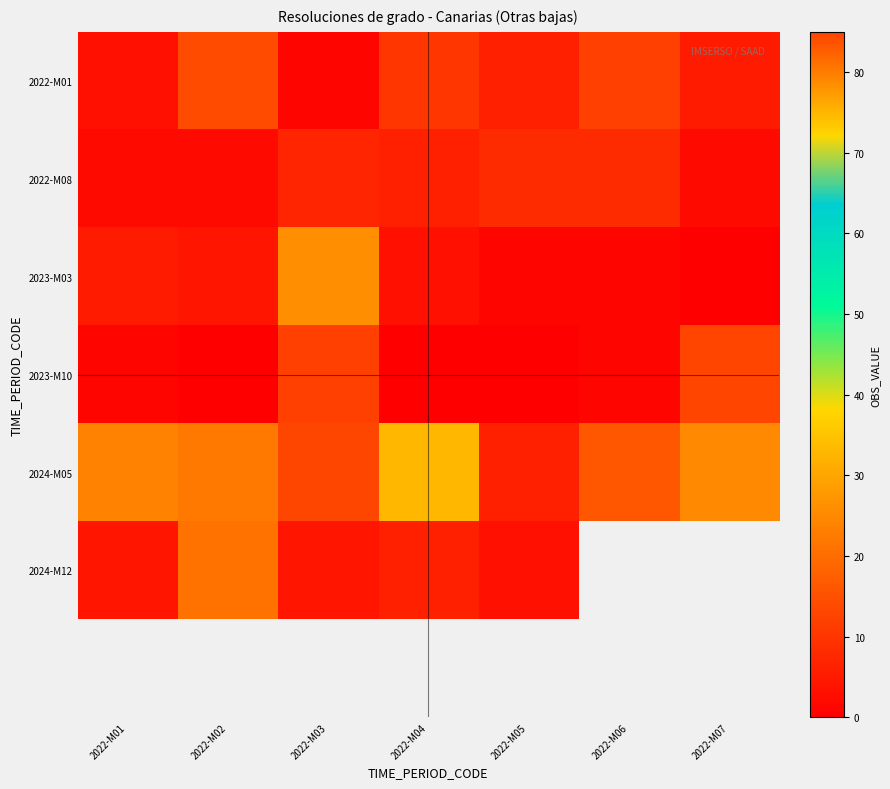

The 2024-M05 series shows 13.0 at 2022-M03. True or false?

True